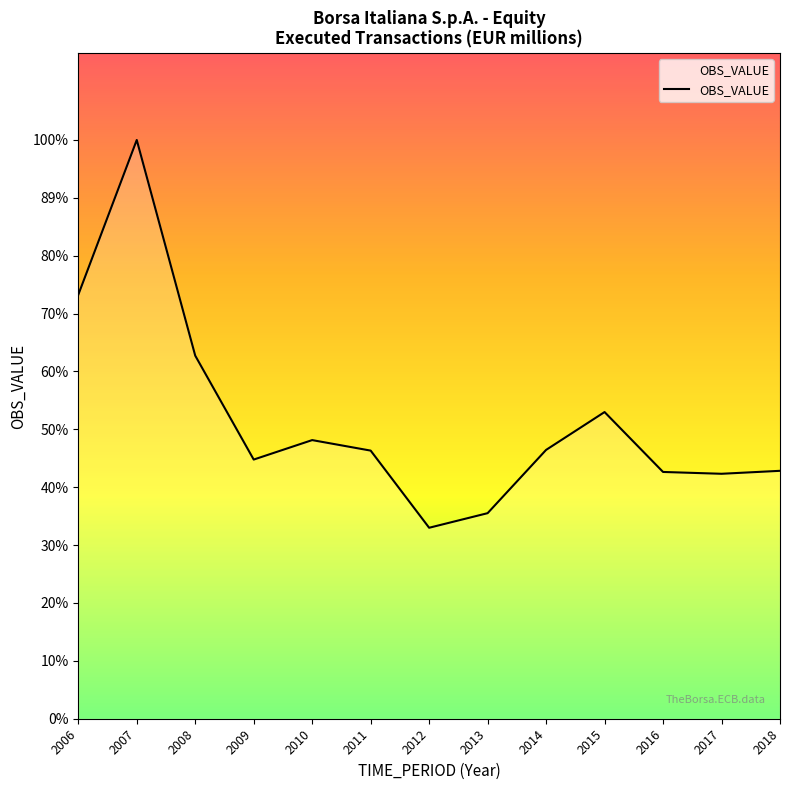

Is this an area chart (filled region under the line)?

Yes